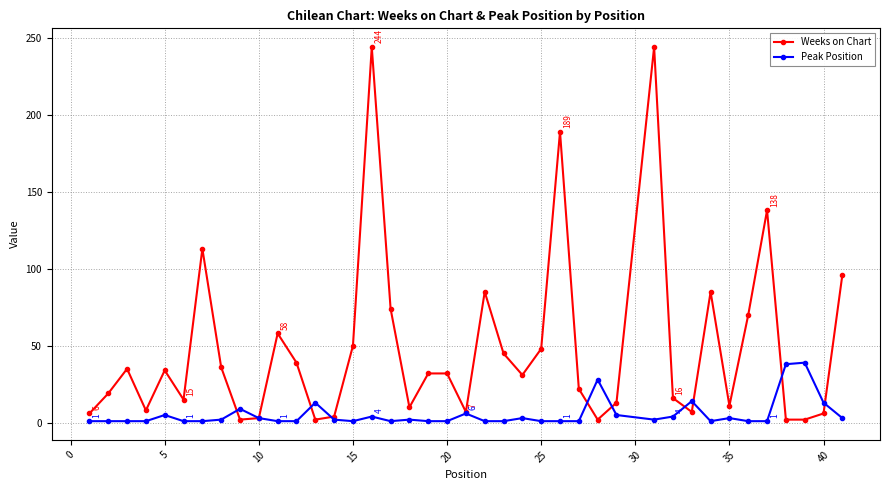

List the series in order of their overall mean, highest first.

Weeks on Chart, Peak Position